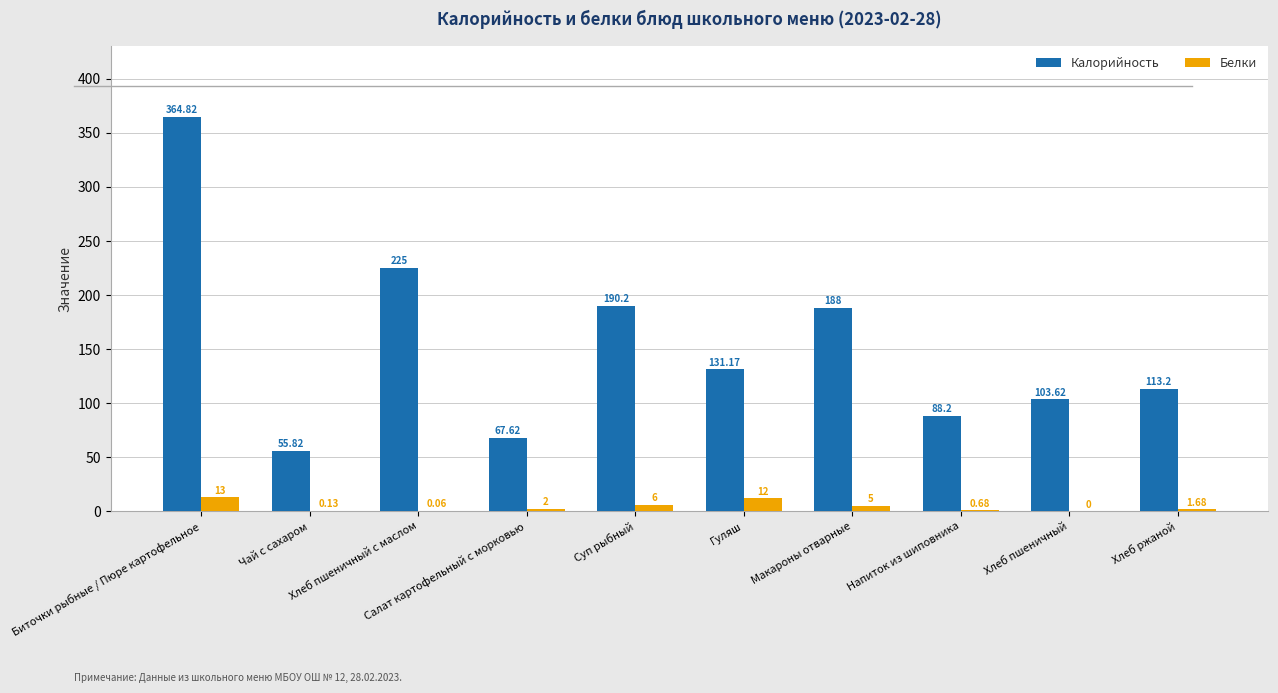

What is the spread (max minus min) of values at Суп рыбный?

184.2